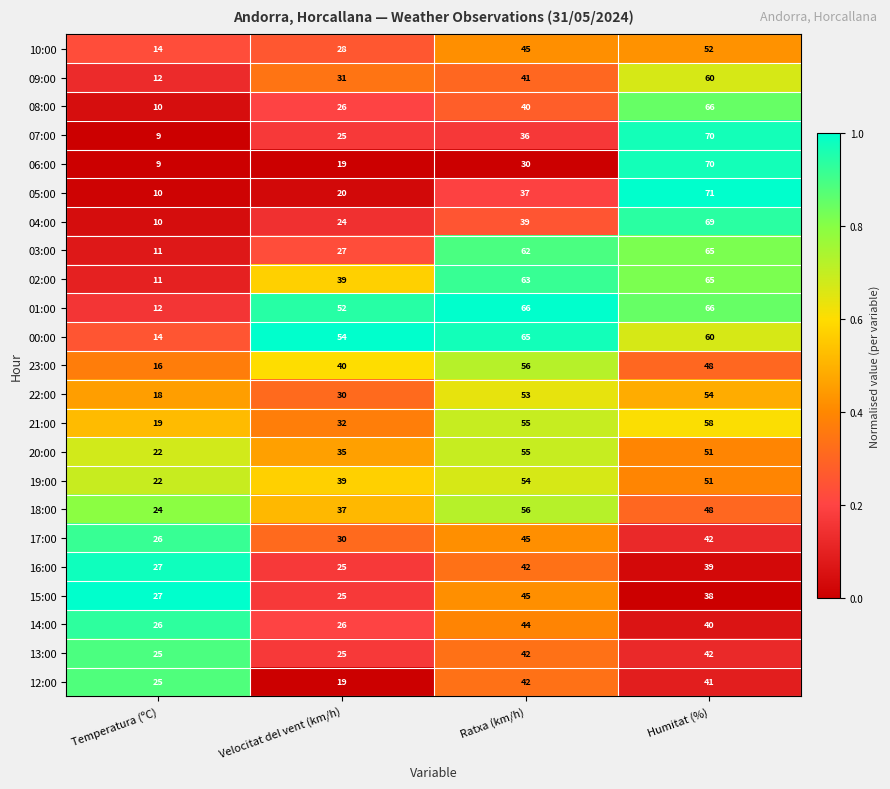

At which label is 05:00 closest to 40?

Ratxa (km/h)